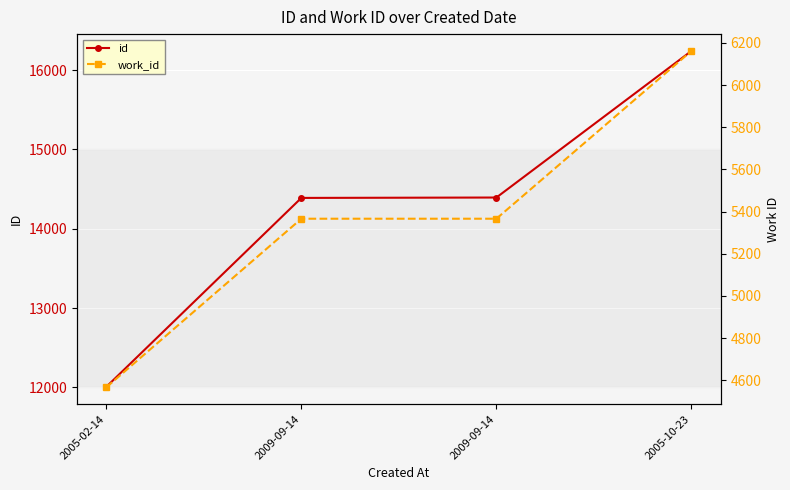

True or false: id and work_id cross at least once.

False